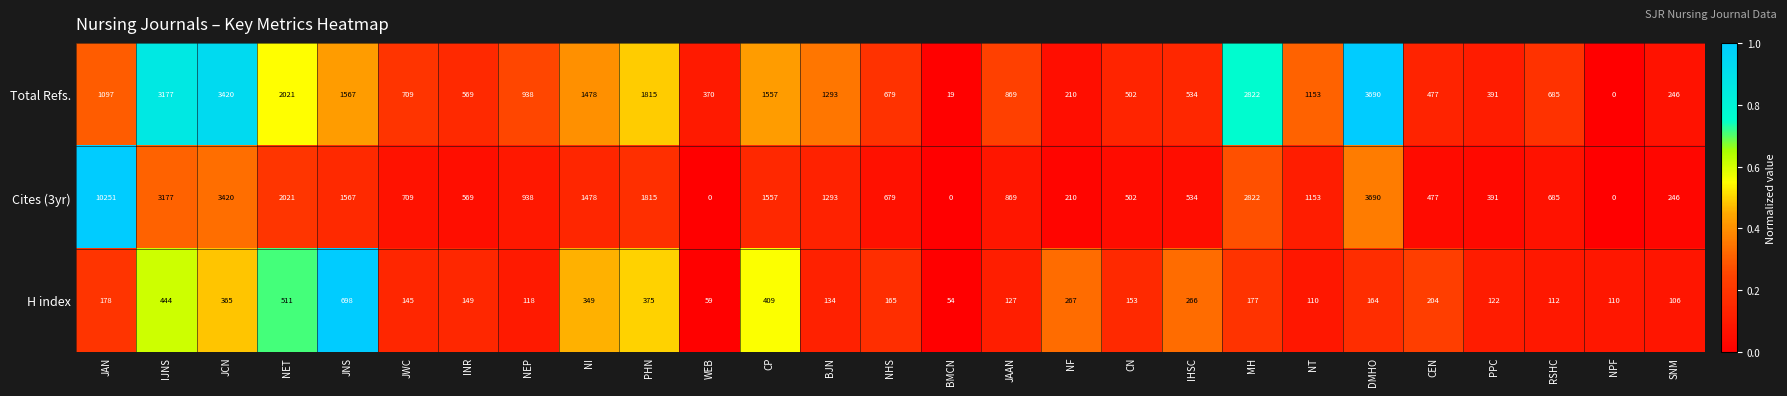

Which category has the highest value in the Total Refs. series?

DMHO